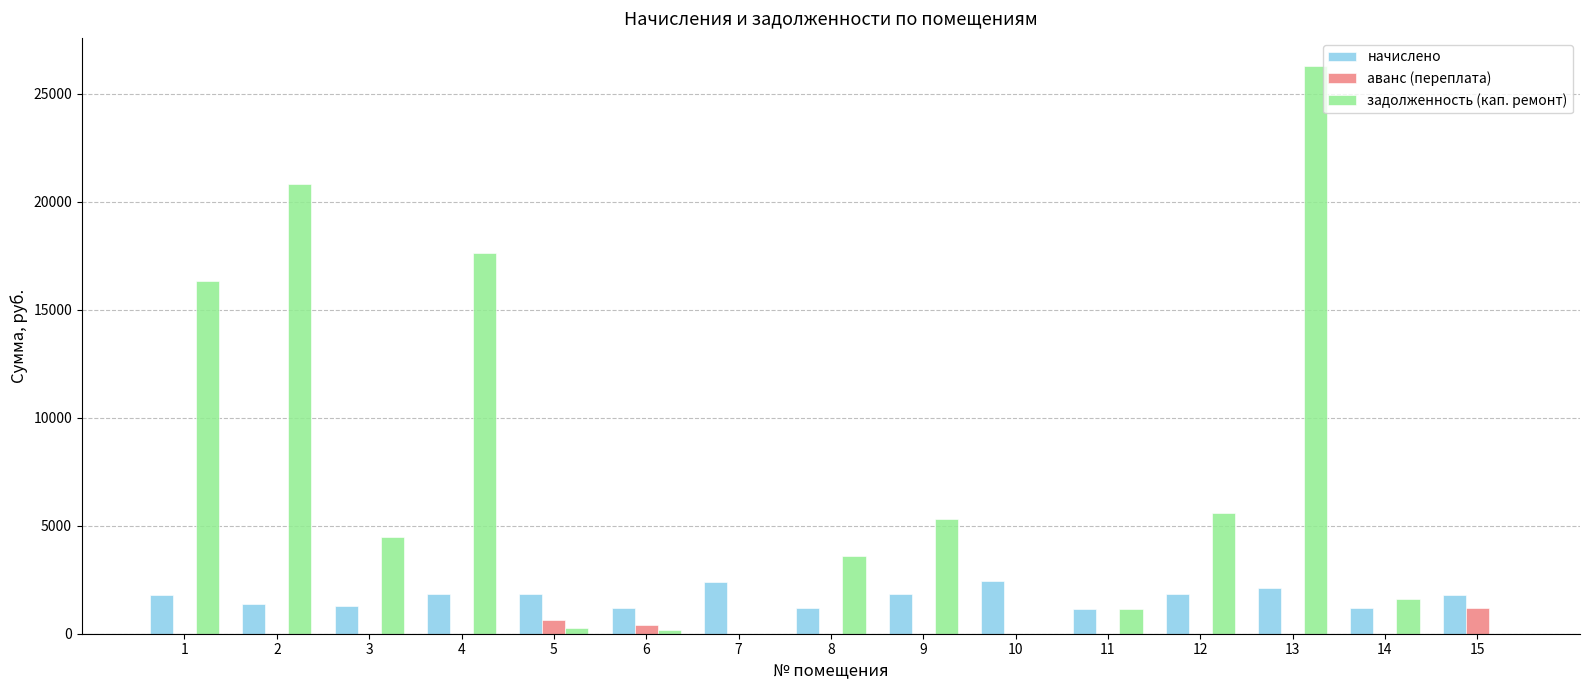

At which label does аванс (переплата) reach its peak?

15